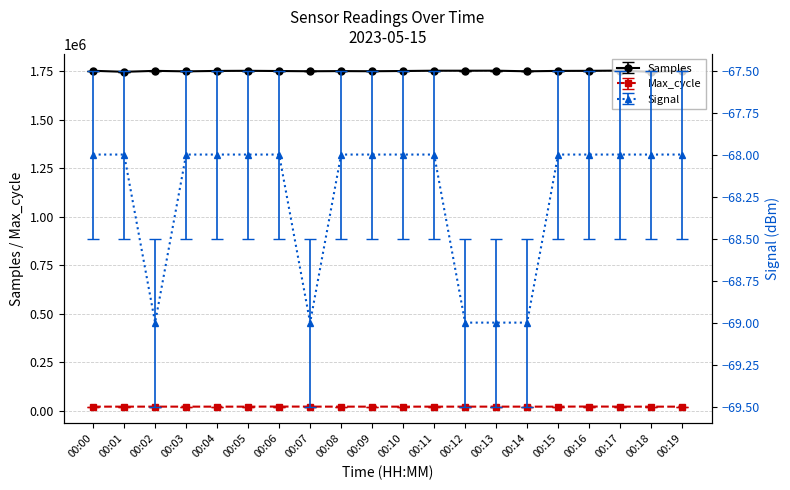

What is the value of the Signal point at the 6th from the left?

-68